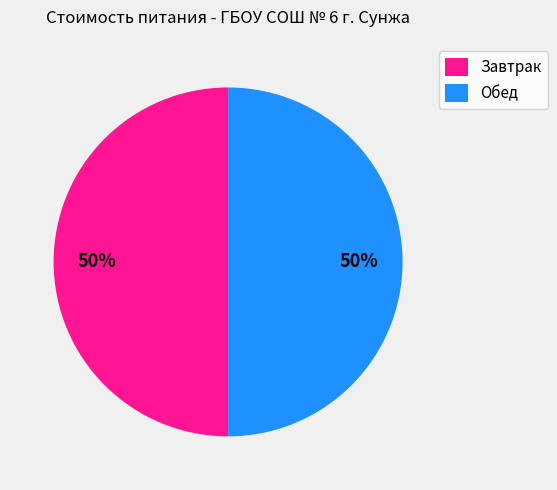

To the nearest percent, what is the difference between the largest and smallest slice percentages?

0%